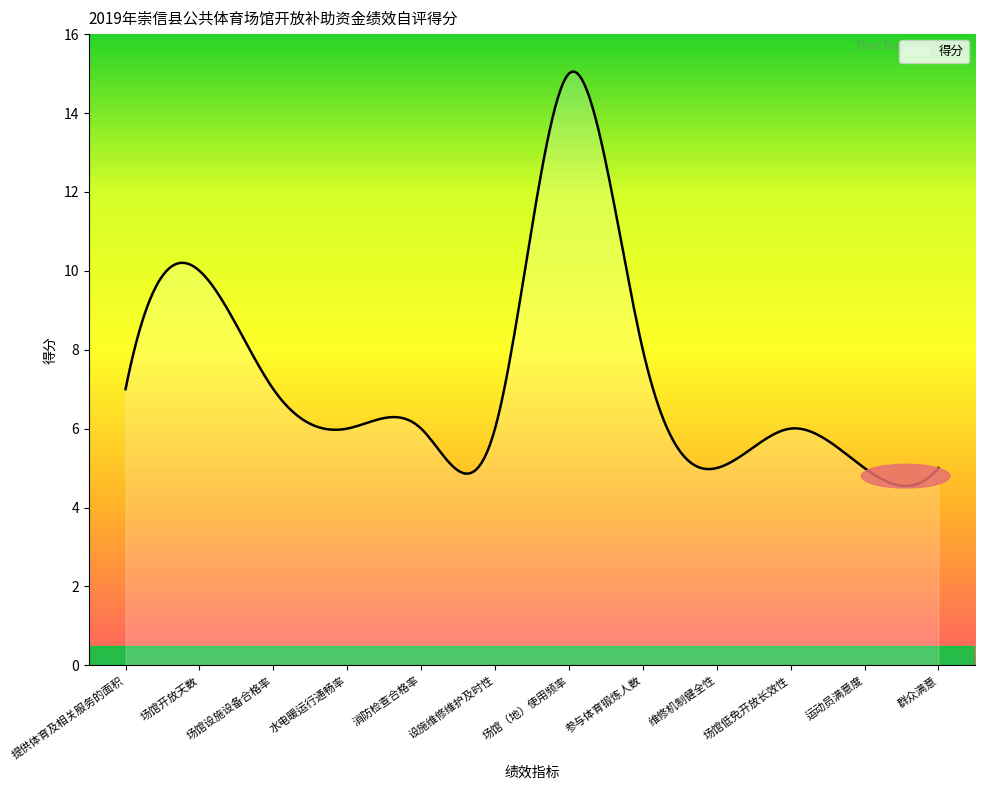

What is the difference between the maximum and minimum values?

10.5